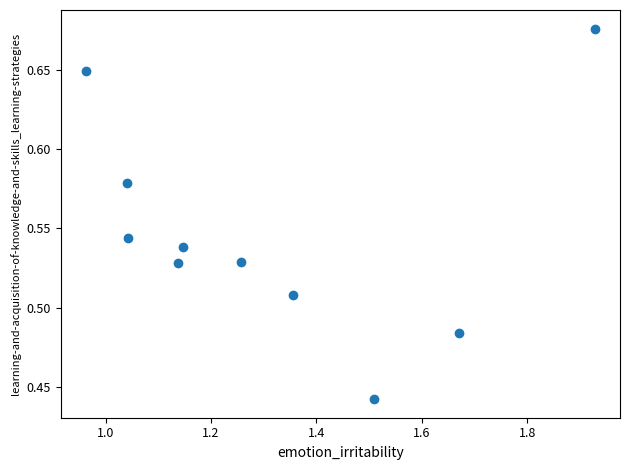

What is the average X value?

1.3